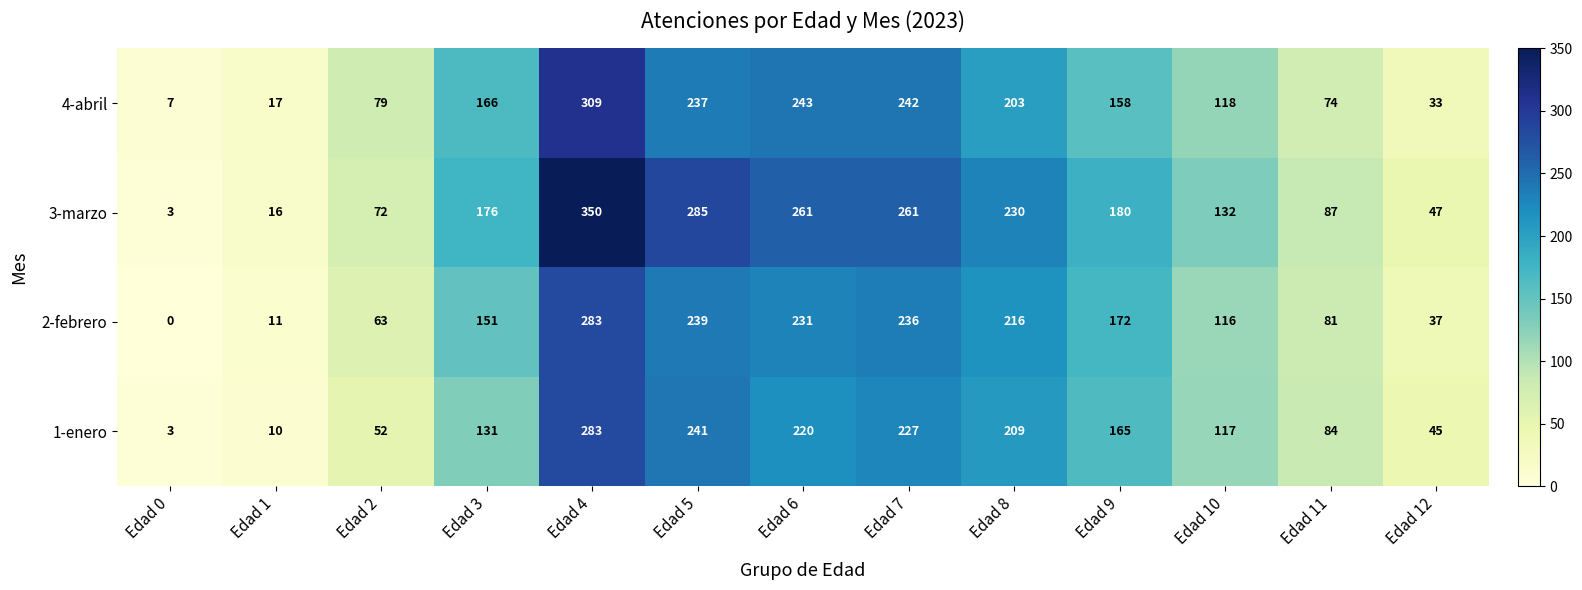

The 4-abril series shows 47 at Edad 2. True or false?

False